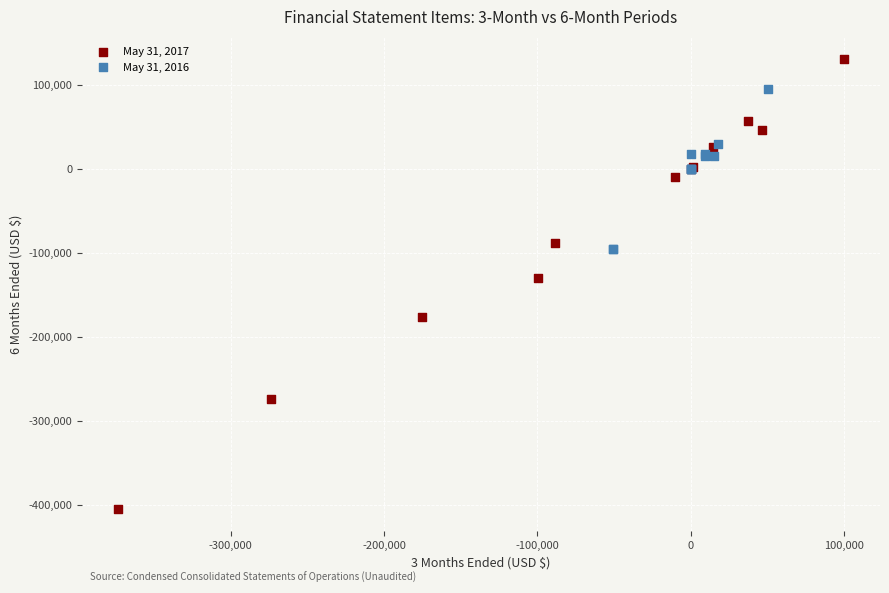

Which series has the widest spread of Y values?

May 31, 2017